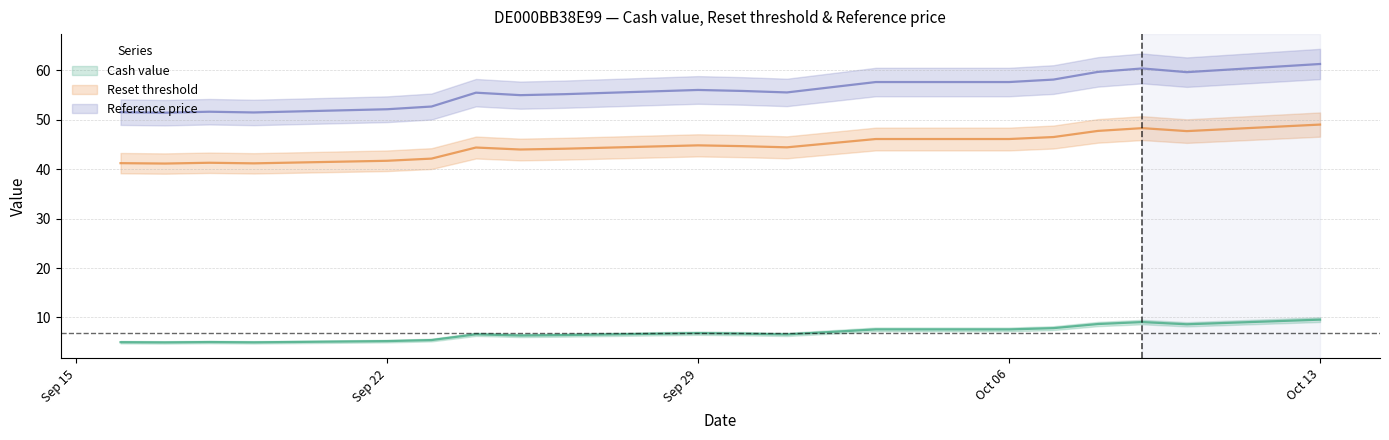

List the series in order of their peak value, lowest first.

Cash value, Reset threshold, Reference price